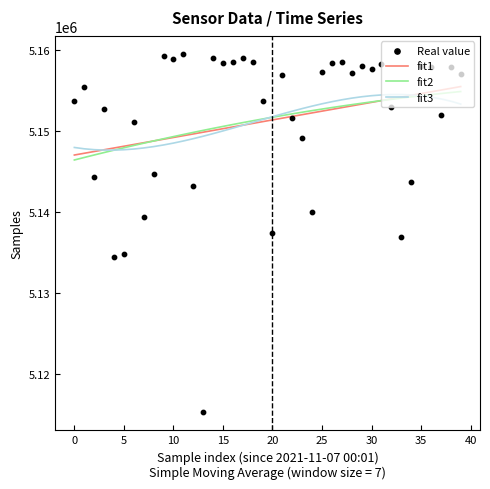

What are all the series names shown in the legend?

fit1, fit2, fit3, Real value